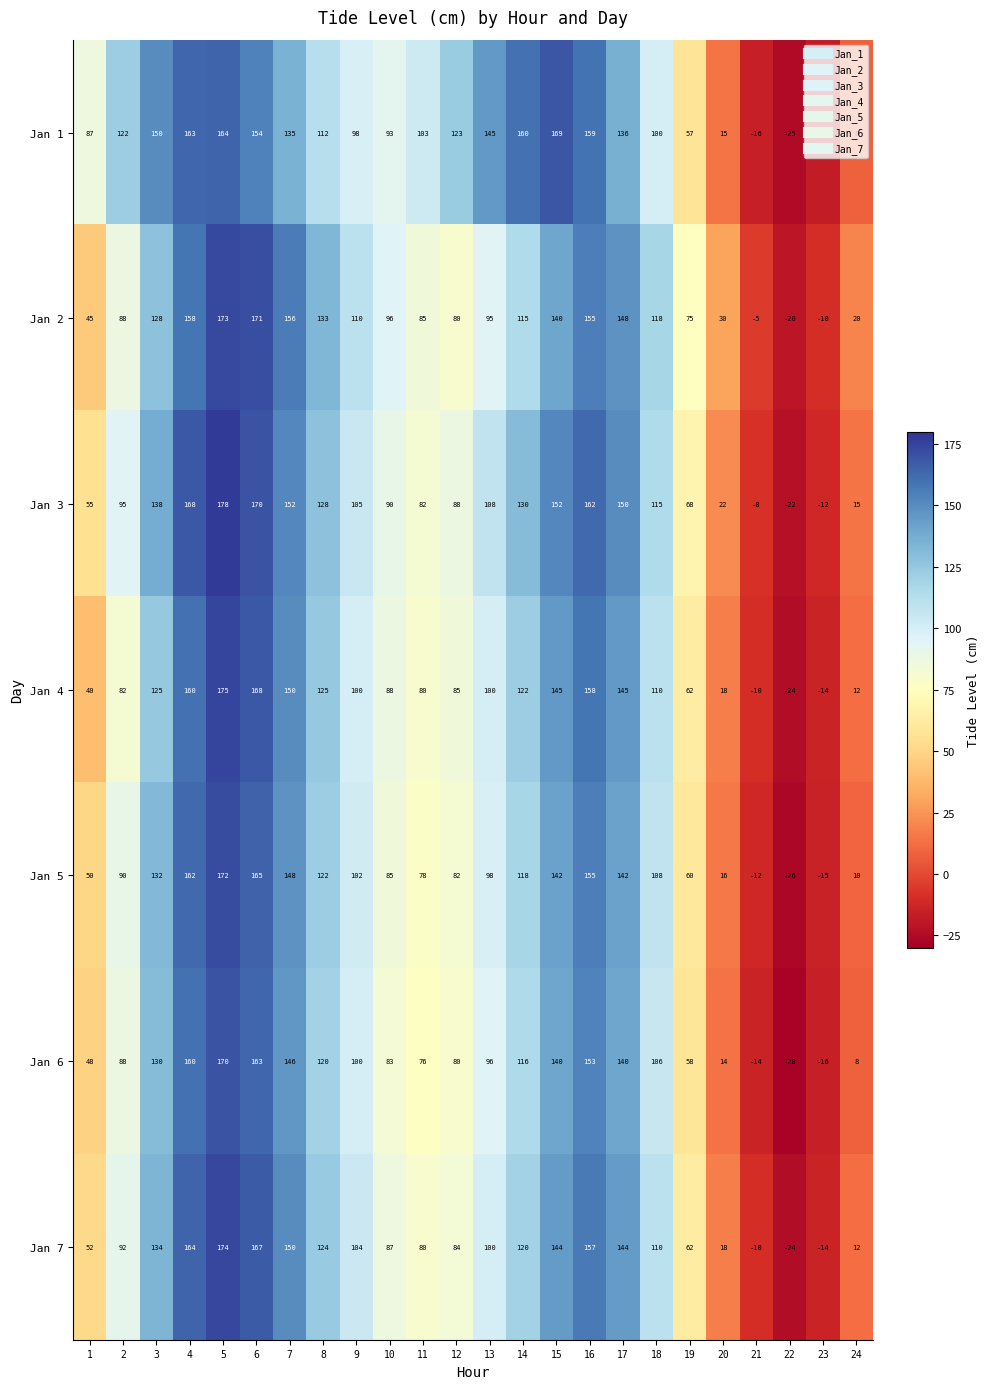

What is the lowest value of the Jan 5 series?

-26